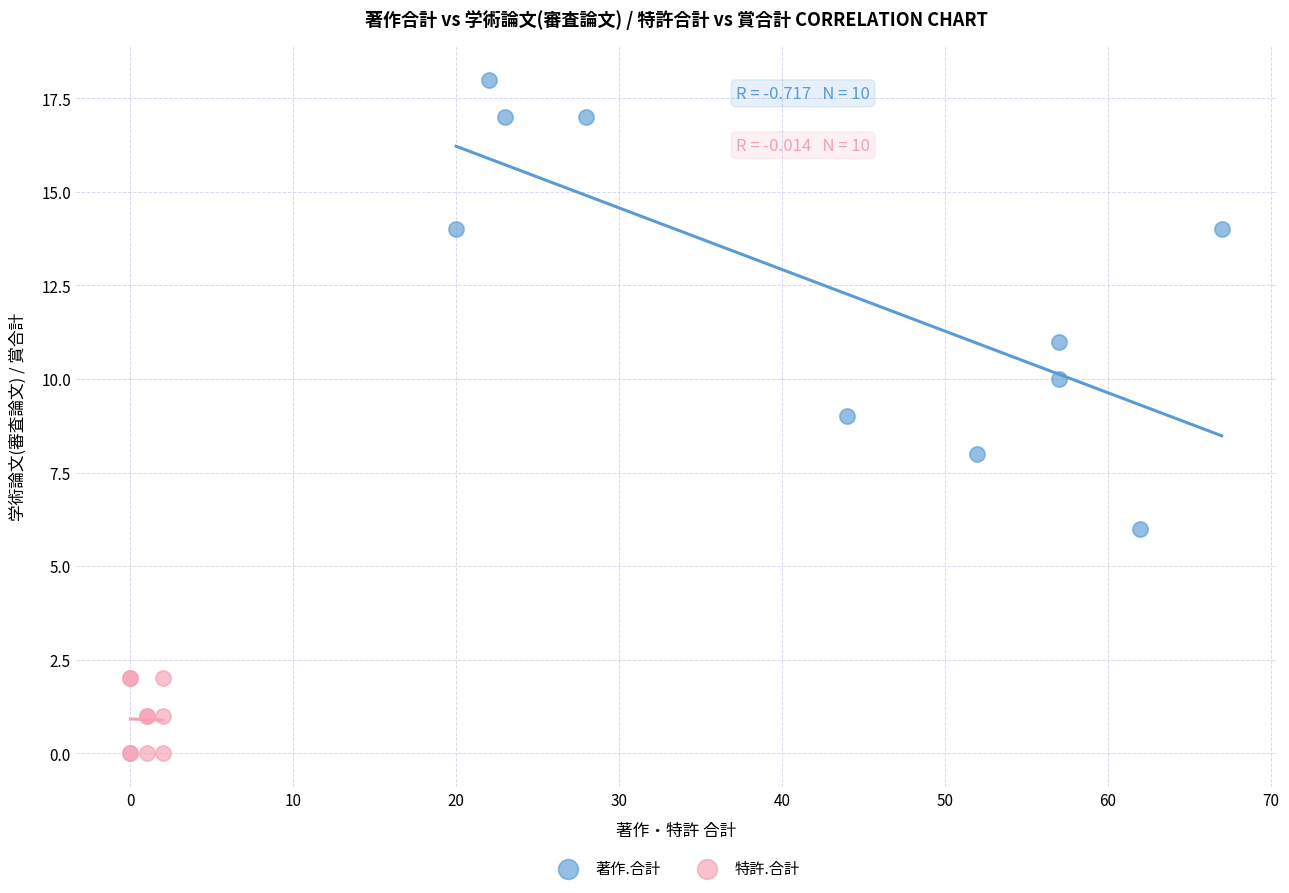

Which series has the largest Y range (max minus min)?

著作.合計